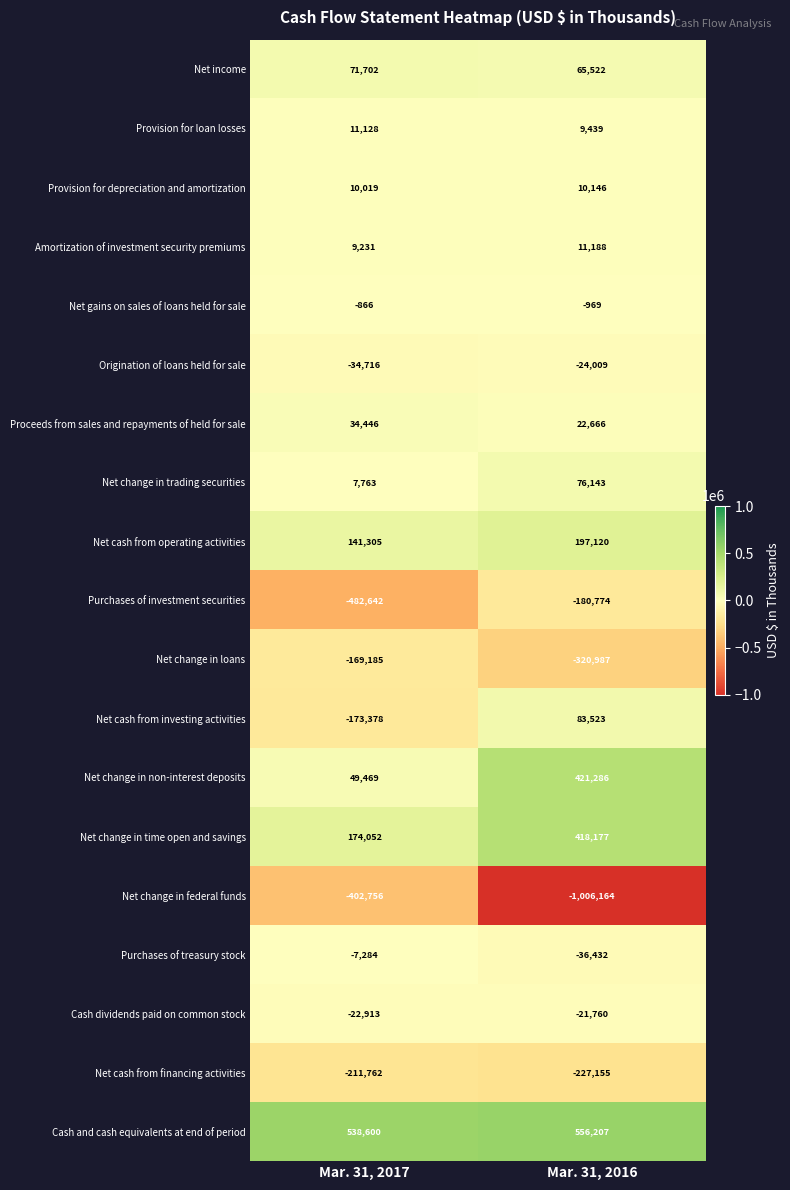

What is the maximum value shown in the chart?

556207